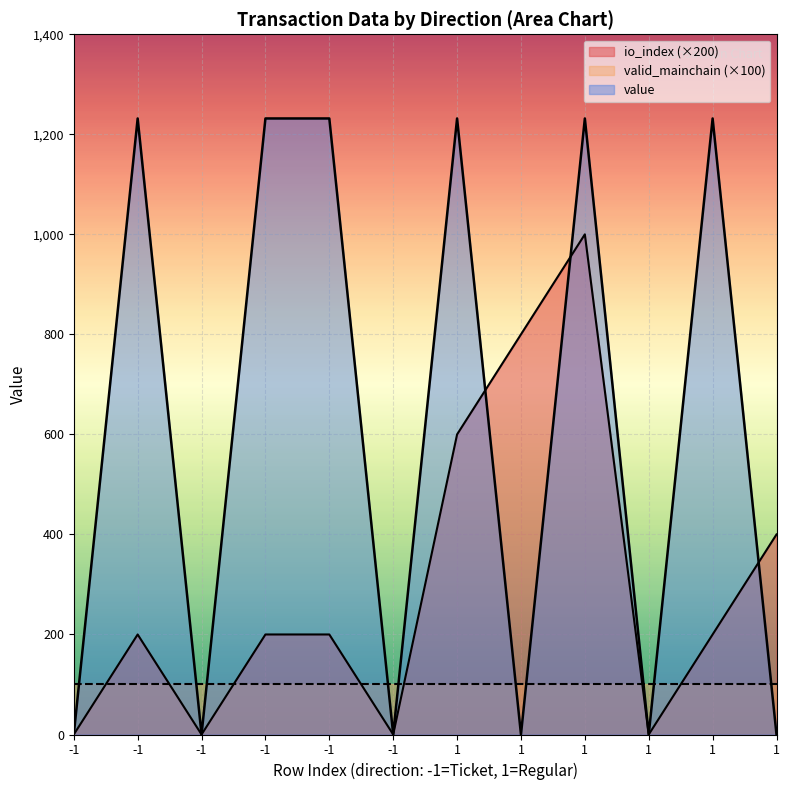

At how many categories does at least one series exceed 666?

7